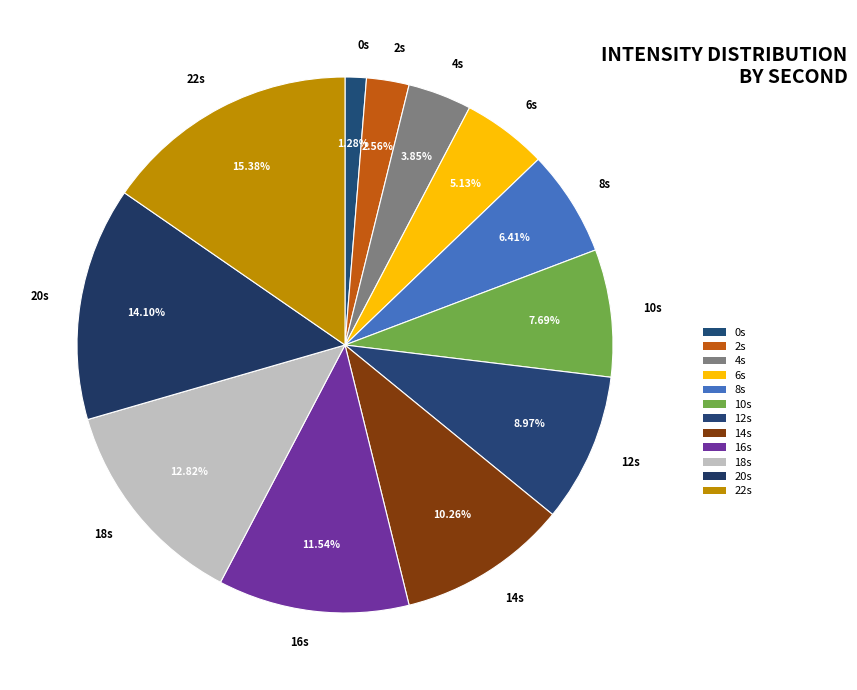

Approximately how many times larger is the value at 12s compared to 16s?

0.8